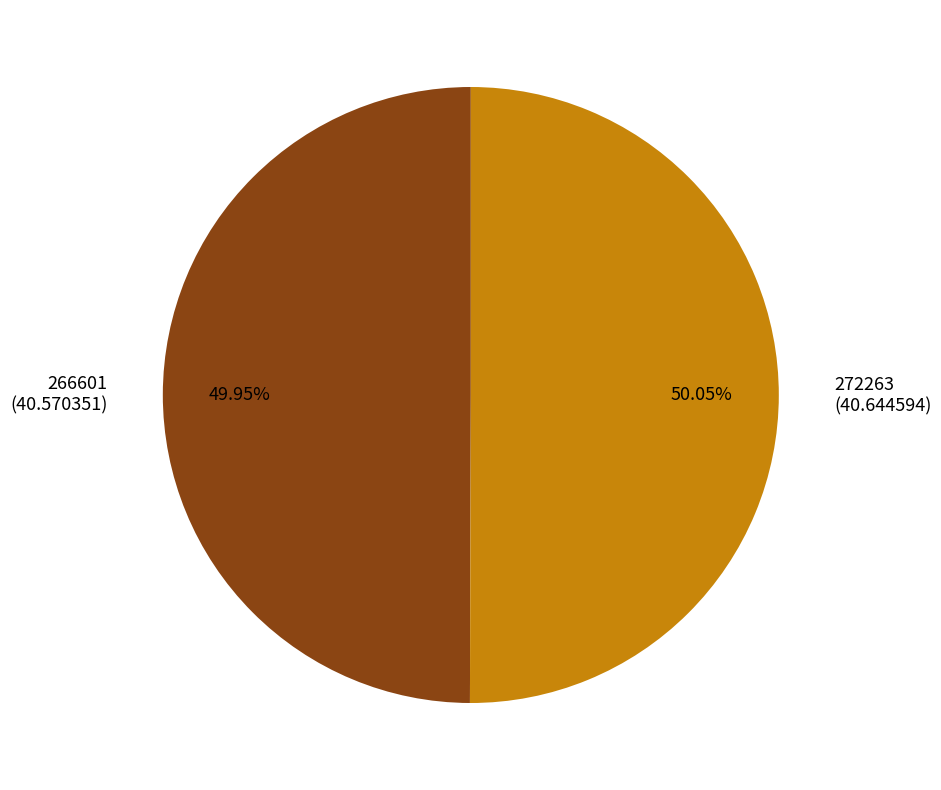

Approximately how many times larger is the value at 266601 compared to 272263?

1.0